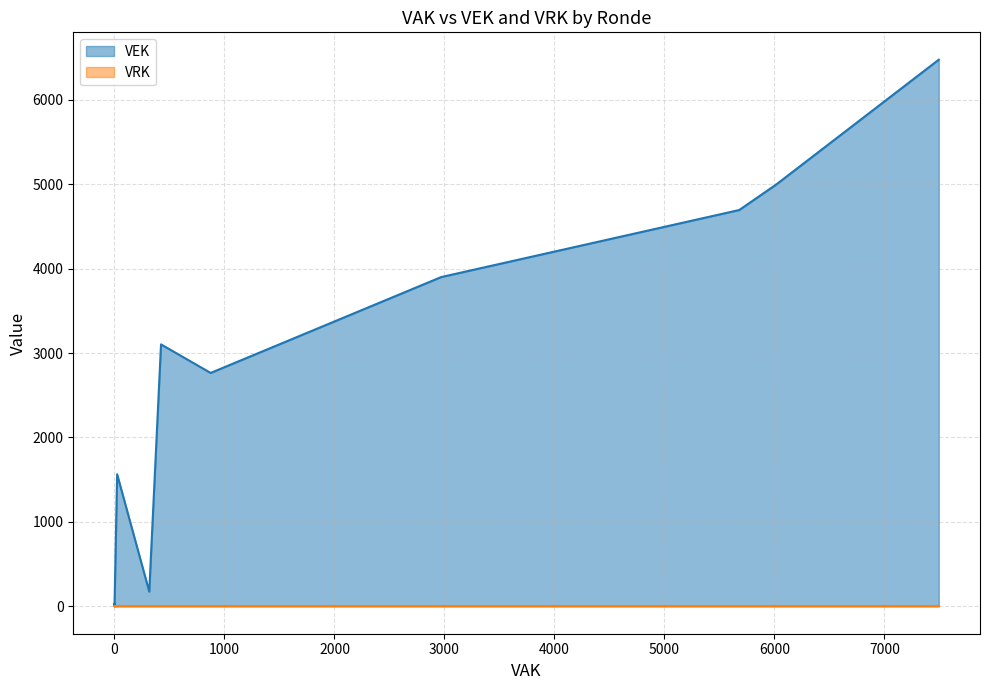

True or false: VRK and VEK intersect in this chart.

False